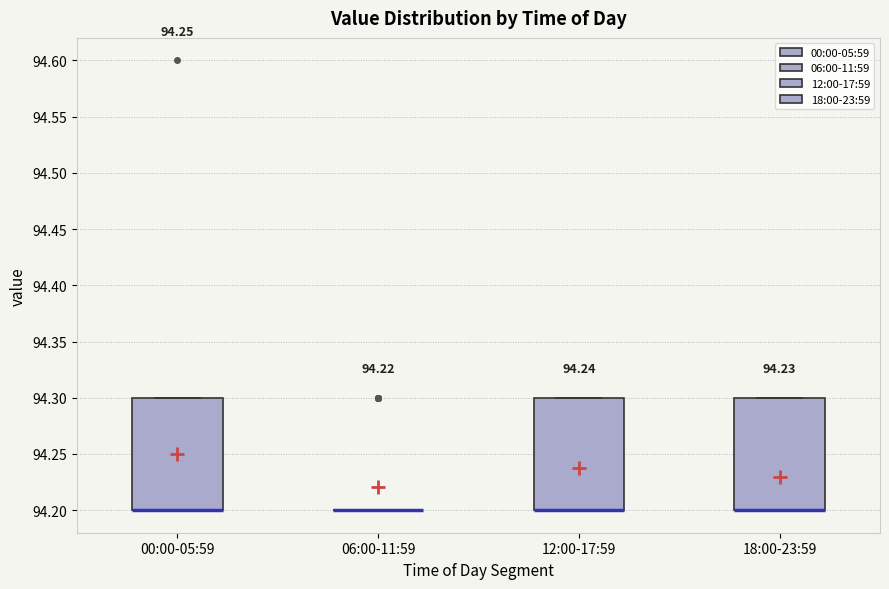

Reading left to right, read every box against the y-axis: the position of its median line, the range the box covers, and the ends of its whiskers. The values are not printed on the chart, so give them approximately, as read against the axis.

00:00-05:59: median 94.2 (drawn on the box's lower edge), box 94.2 to 94.3, whiskers 94.2 to 94.3
06:00-11:59: box collapsed to a line at 94.2, whiskers 94.2 to 94.2
12:00-17:59: median 94.2 (drawn on the box's lower edge), box 94.2 to 94.3, whiskers 94.2 to 94.3
18:00-23:59: median 94.2 (drawn on the box's lower edge), box 94.2 to 94.3, whiskers 94.2 to 94.3